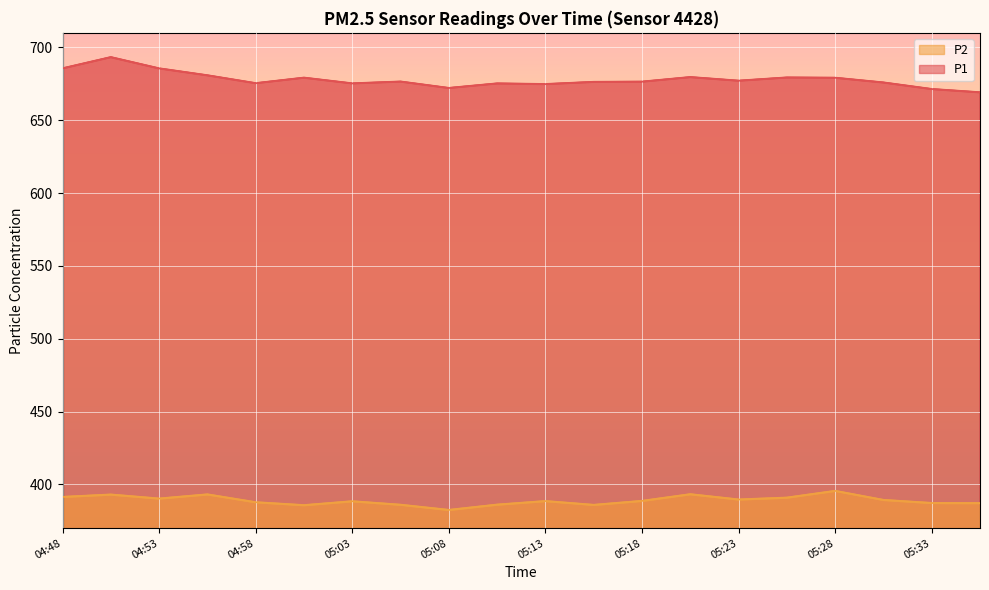

Rank the series by their average value, from lowest to highest.

P2, P1